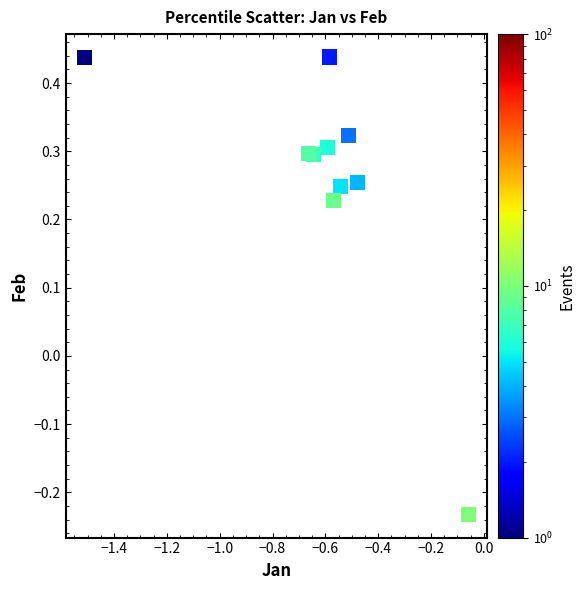

What is the range of Y values (max minus min)?

0.7